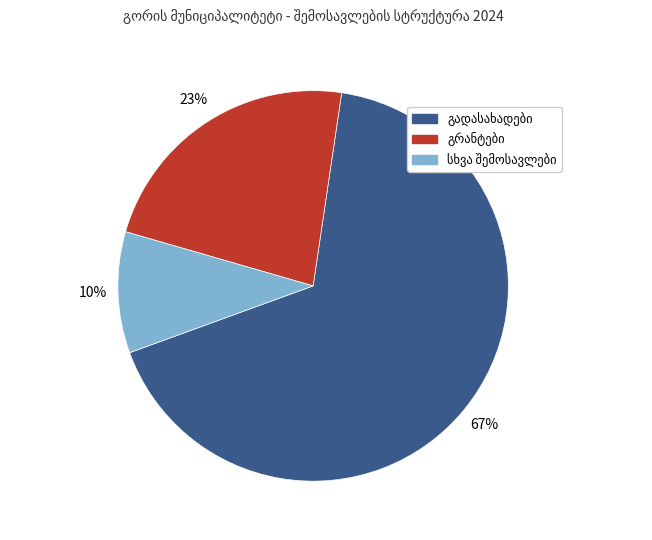

Count the number of slices in the pie.

3